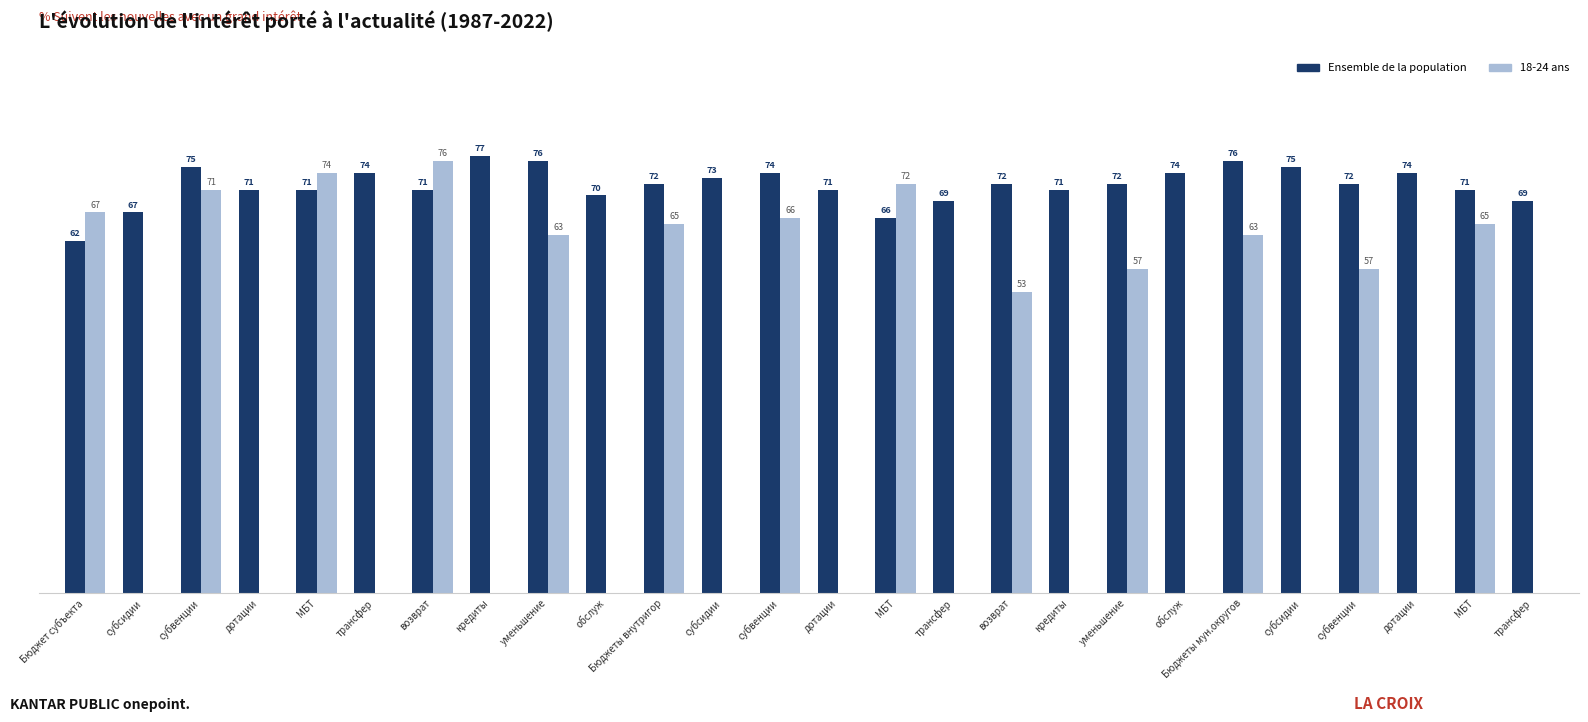

Rank the series at МБТ from lowest to highest value.

Ensemble de la population, 18-24 ans